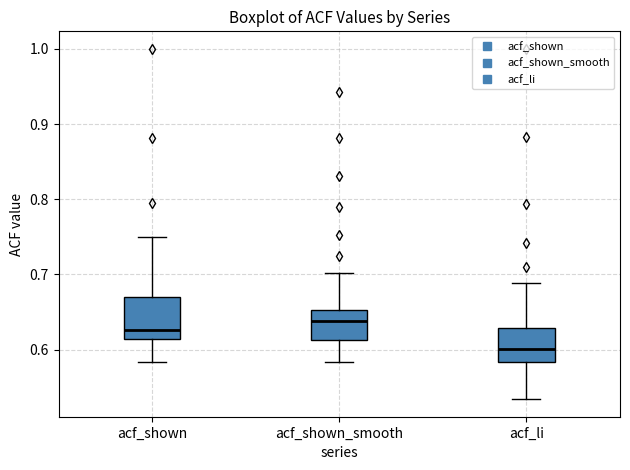

Which box's median line is the highest?

acf_shown_smooth